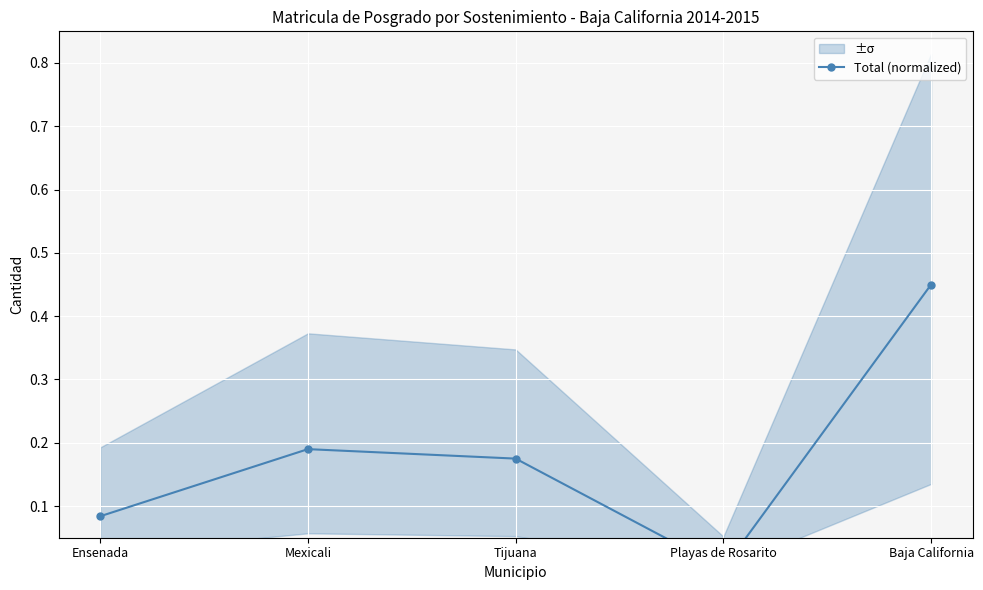

What is the label of the 1st point from the left?

Ensenada